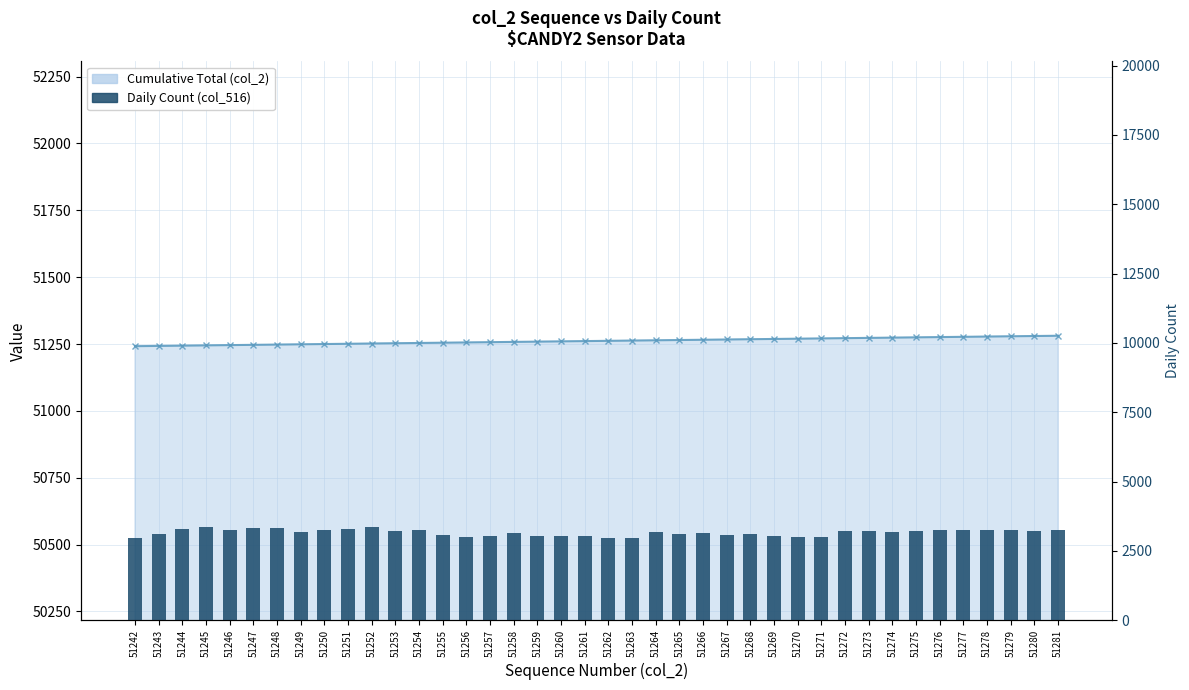

At which category does the chart reach its peak across all series?

51245